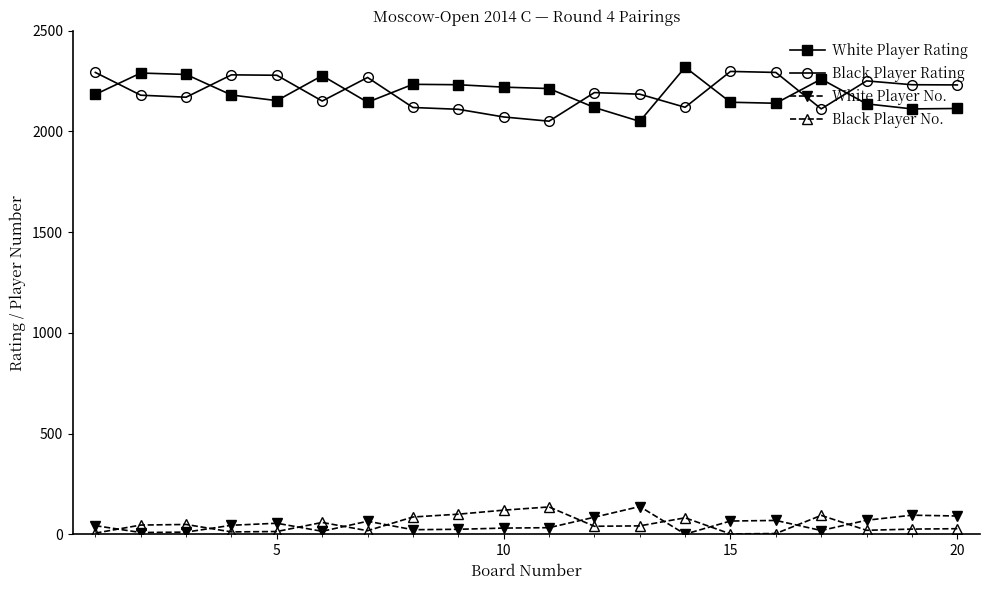

At how many categories does at least one series exceed 749?

20